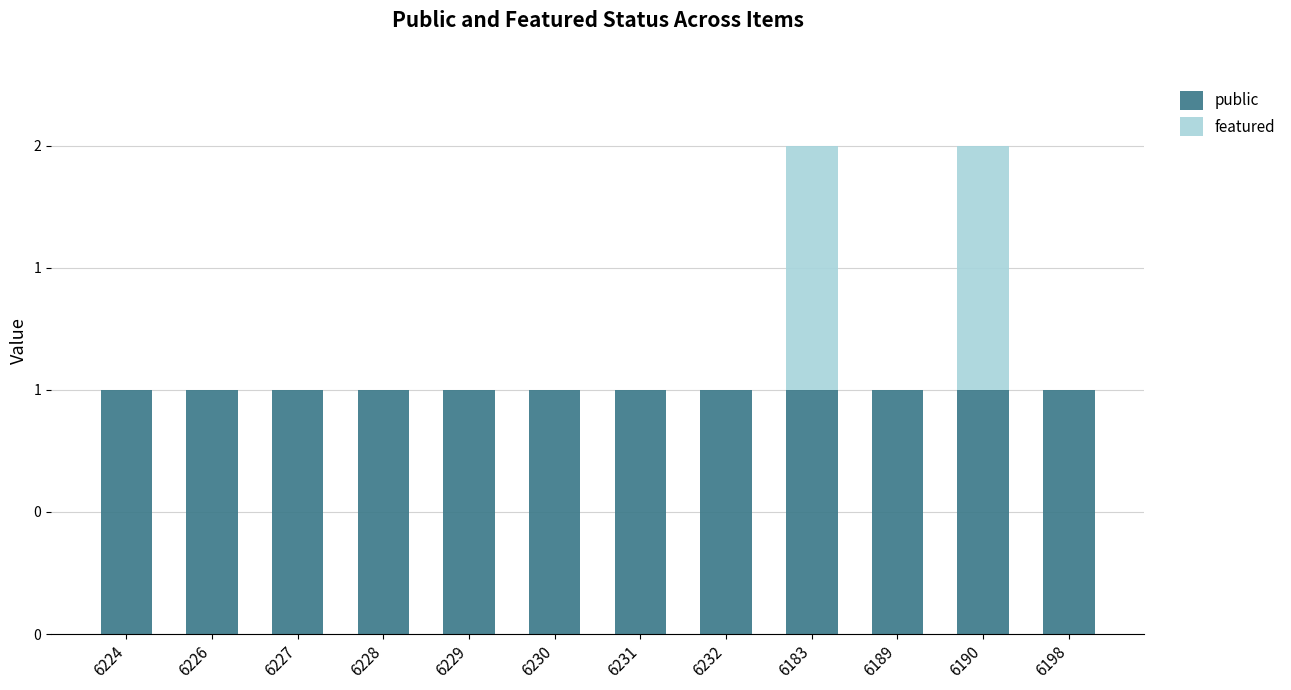

Does the chart contain stacked bars?

Yes